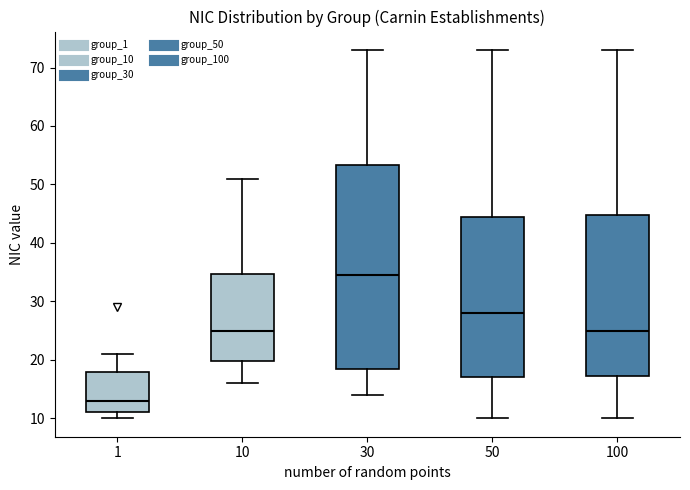

Where does the median line of the box at x = 10 sit on the y-axis? The values are not printed on the chart, so give them approximately, as read against the axis.

25